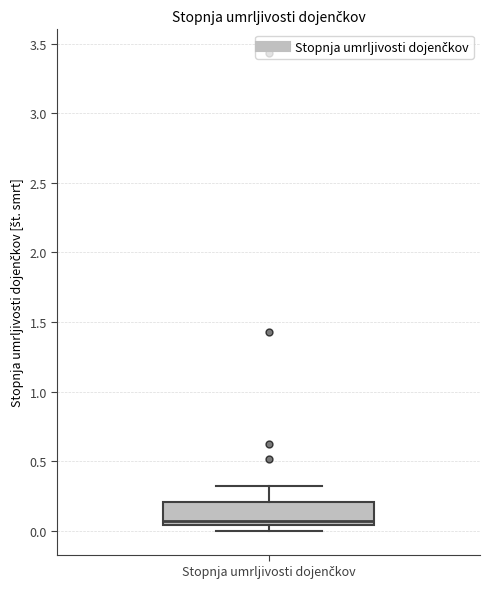

Read this box plot against the y-axis: the position of the median line, the range covered by the box, and the ends of both whiskers. The values are not printed on the chart, so give them approximately, as read against the axis.

median 0.05 (just above the box's lower edge), box 0.05 to 0.20, whiskers 0.00 to 0.30